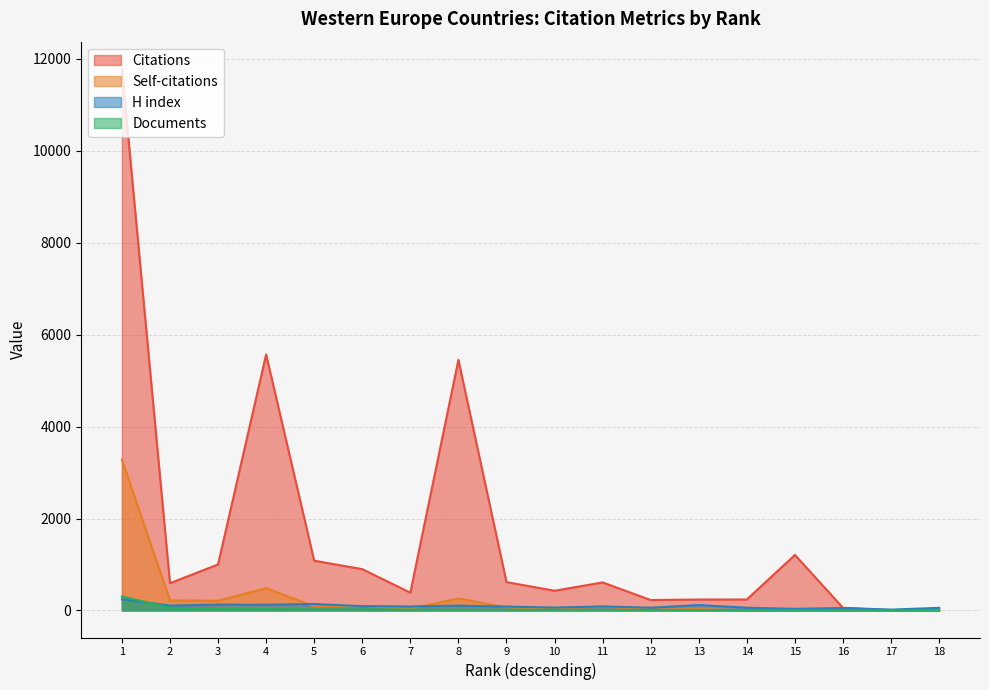

How many positive values does the Citations series have?

17